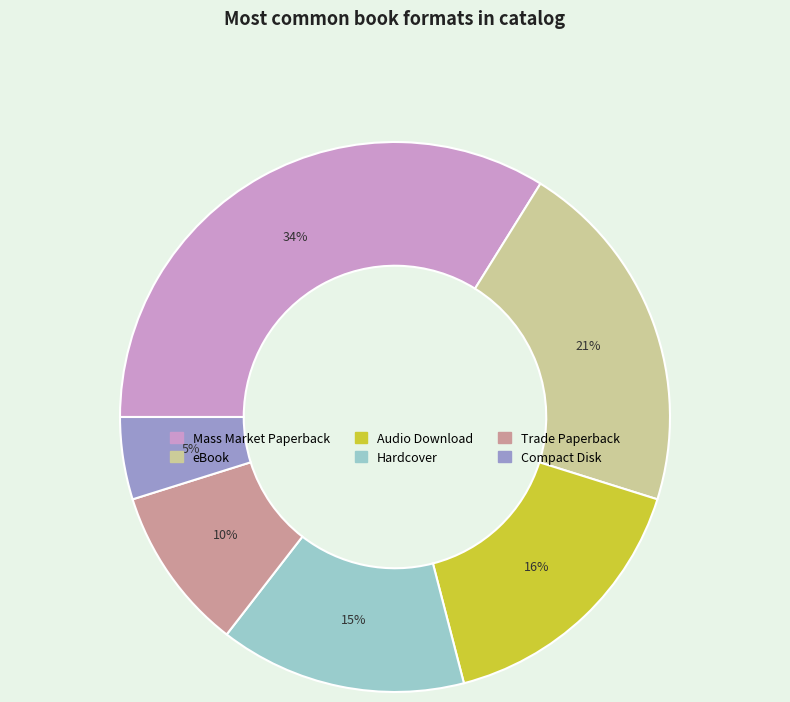

Does Trade Paperback represent more than half of the total?

No